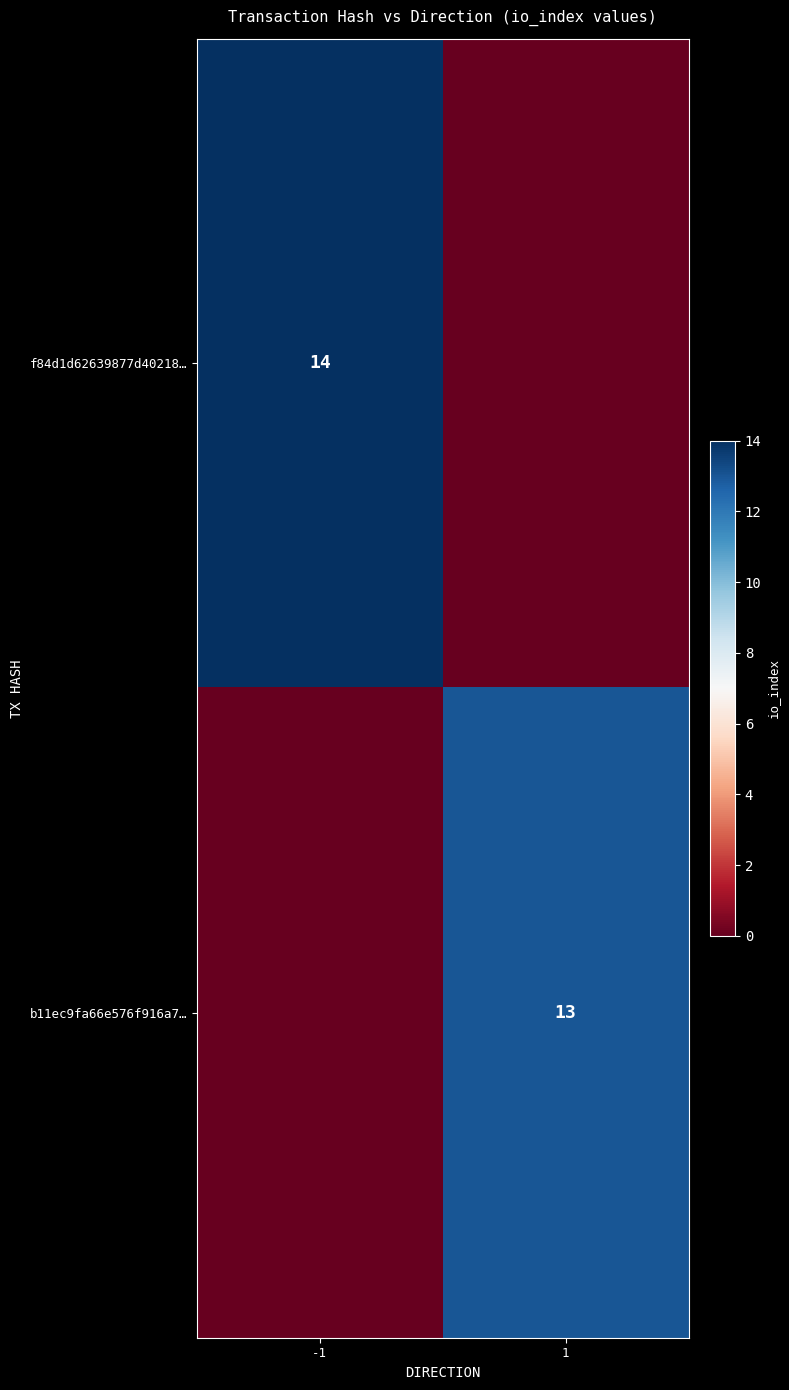

Count the number of categories in the chart.

2